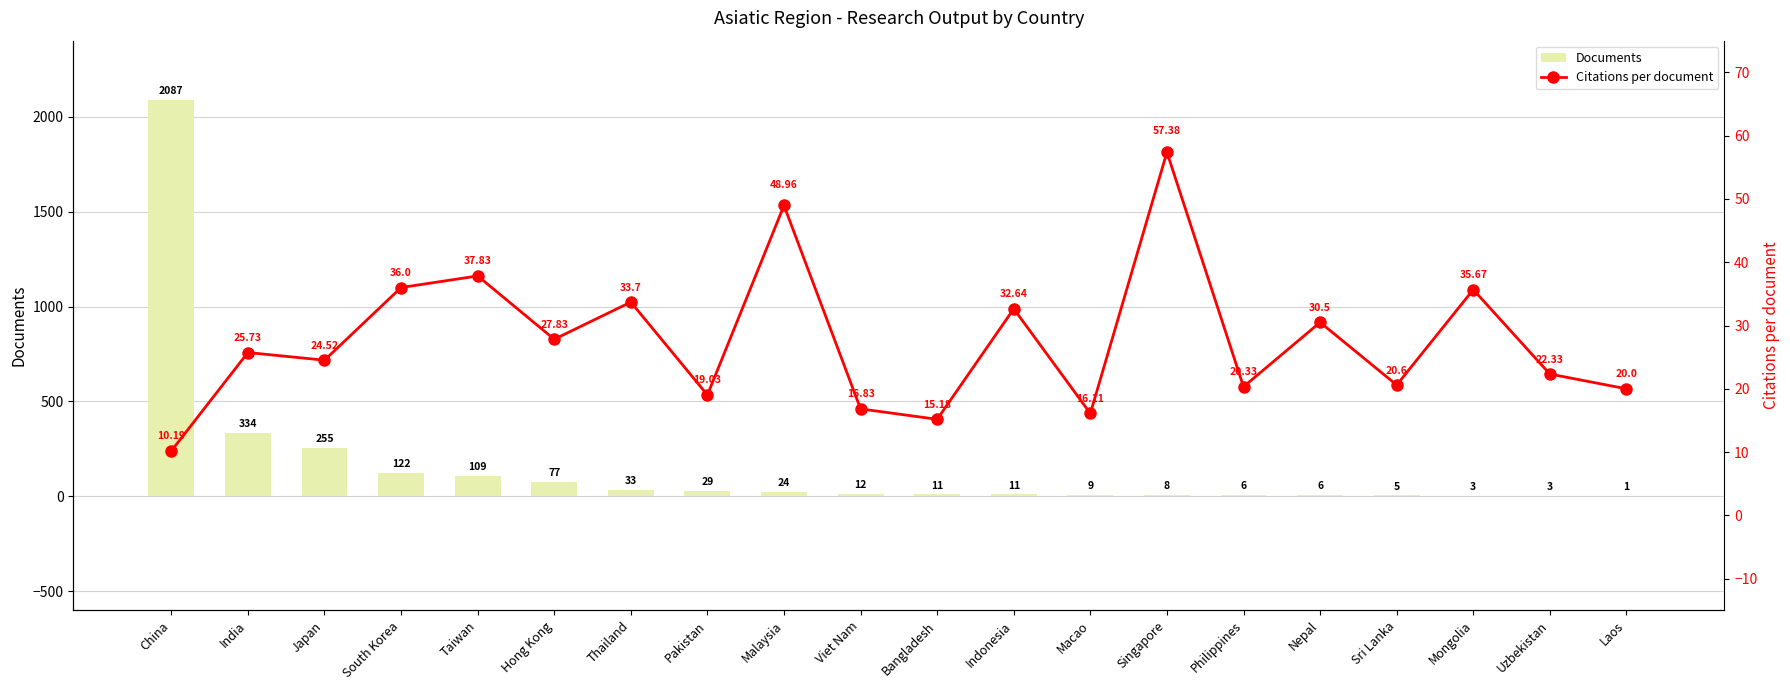

At how many categories does at least one series exceed 12?

20